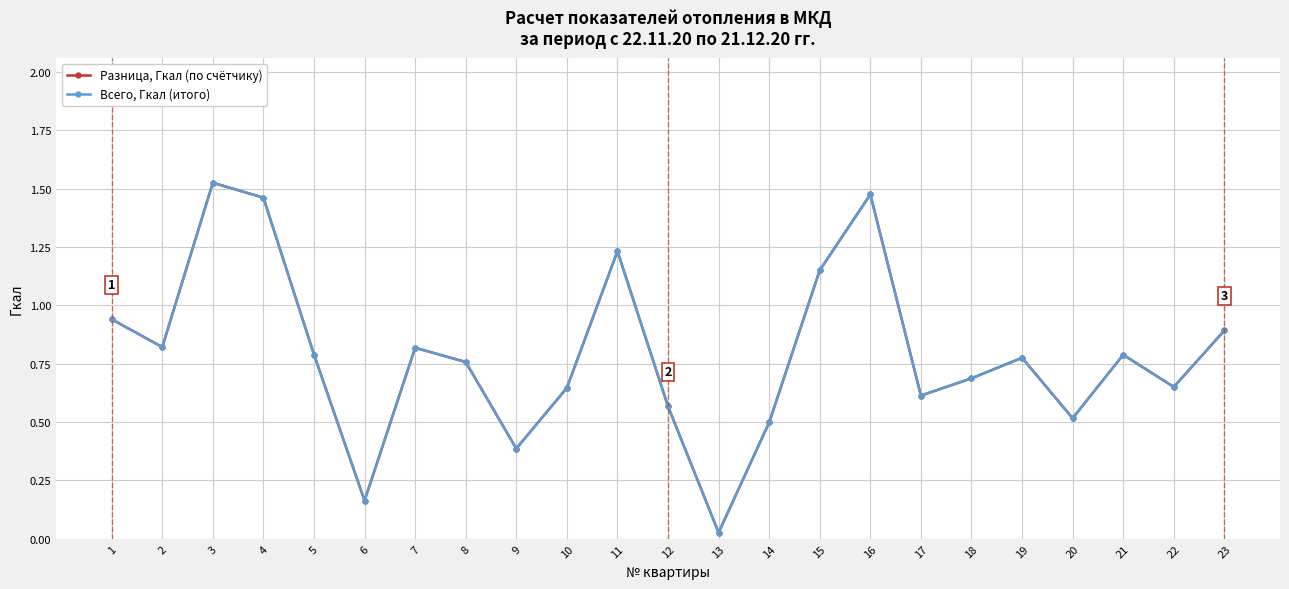

At which category does Всего, Гкал (итого) reach its first local peak?

3